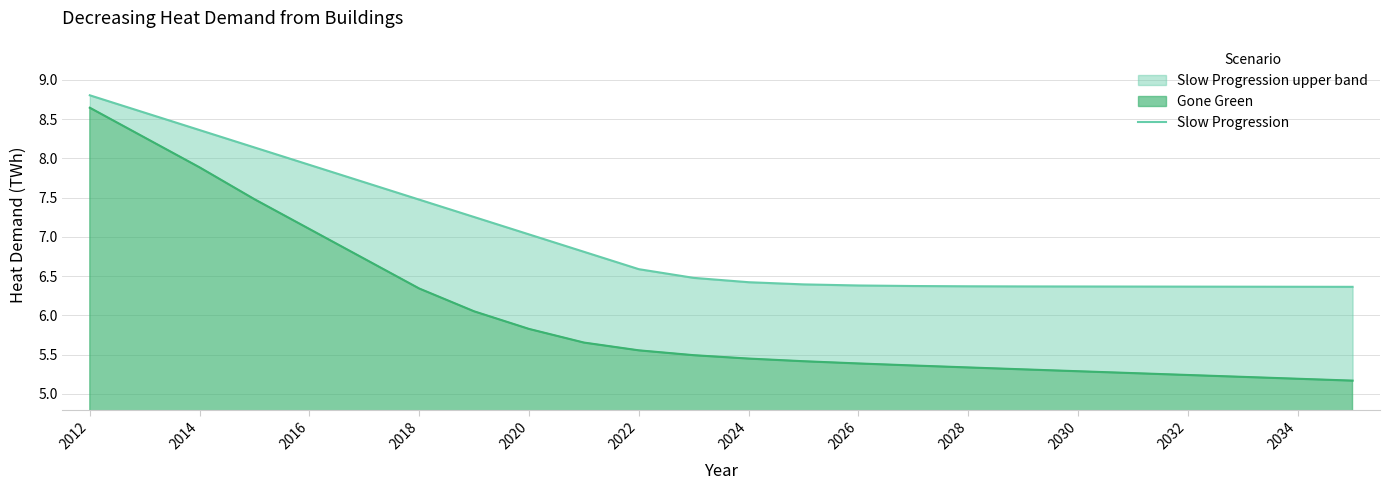

Is it true that the value at 2030 is 11.3?

False